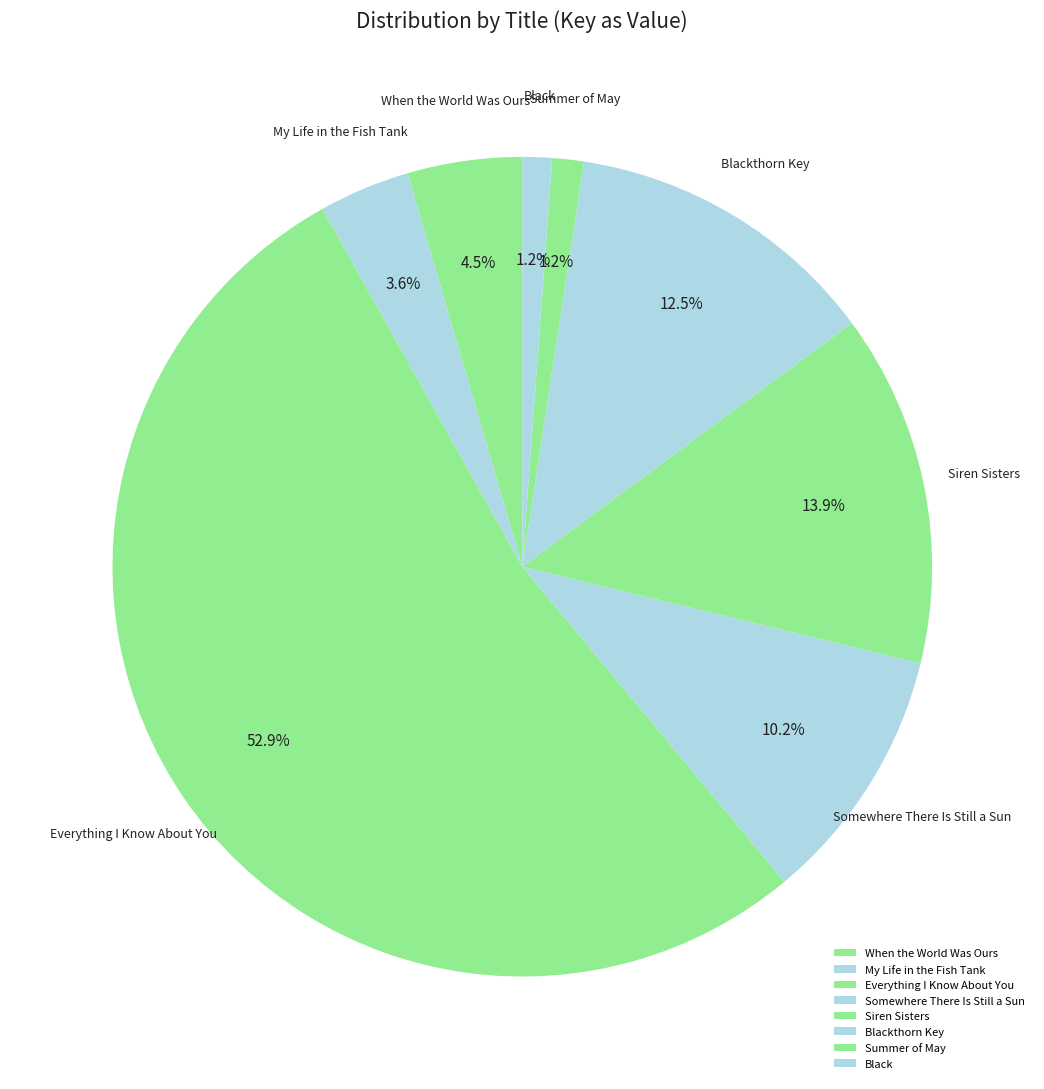

Which slice represents more than half of the pie?

Everything I Know About You